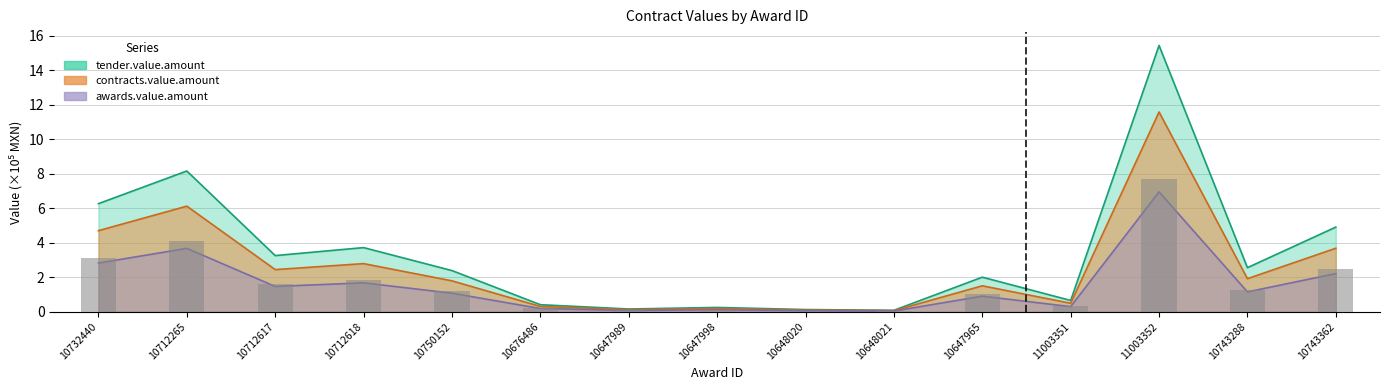

What is the difference between the awards.value.amount values at 10712618 and 10648021?

1.6